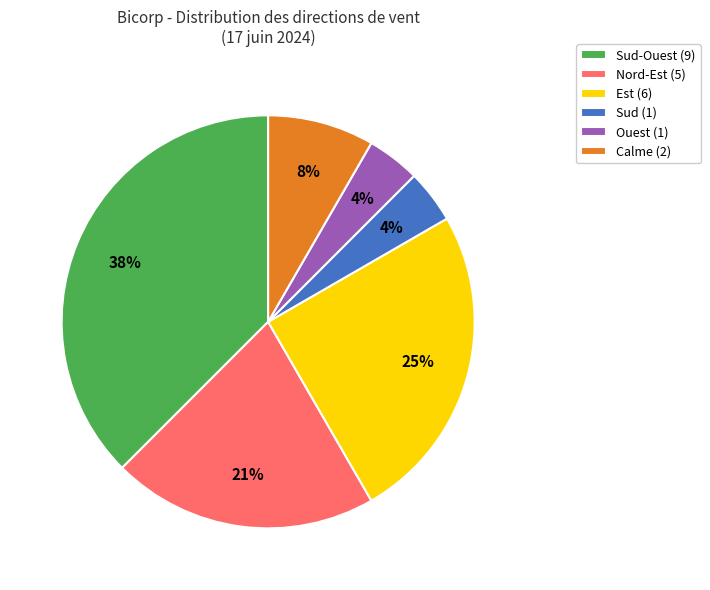

To the nearest percent, what portion does Est (6) represent?

25%